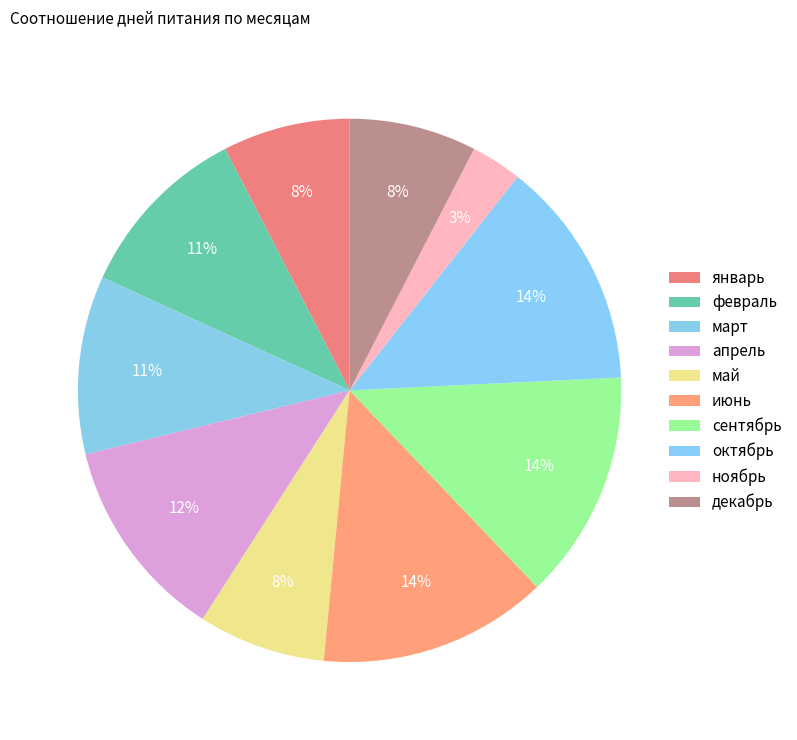

Which category has the biggest portion of the pie?

сентябрь